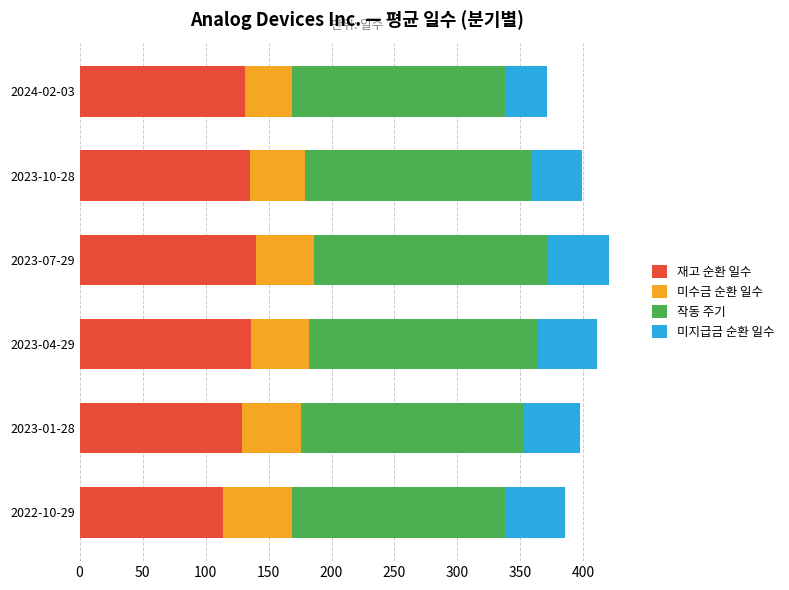

What is the difference between the second highest and second lowest values in the 재고 순환 일수 series?

7